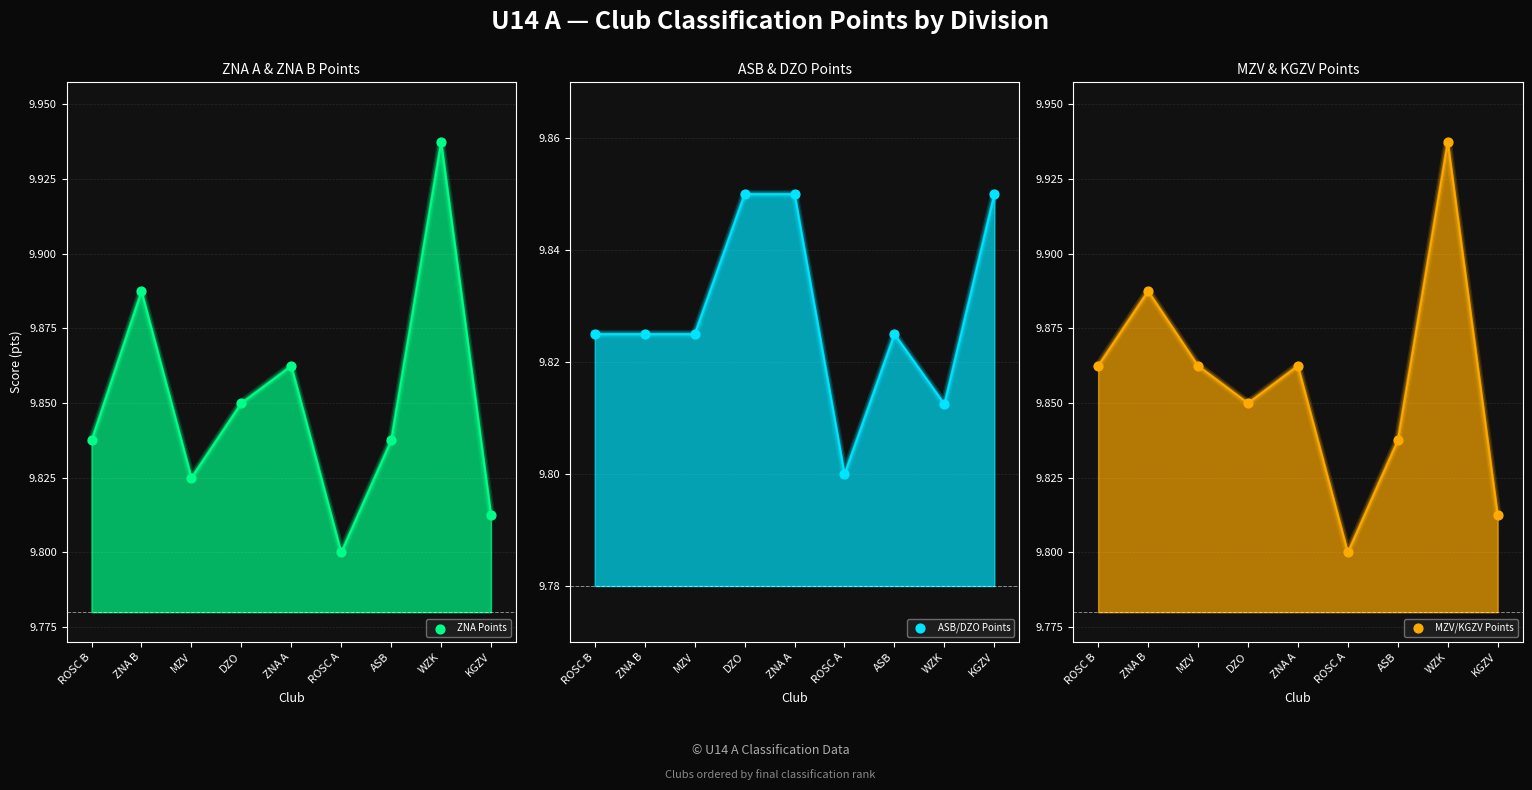

Which series contains the lowest Y value?

ZNA Points